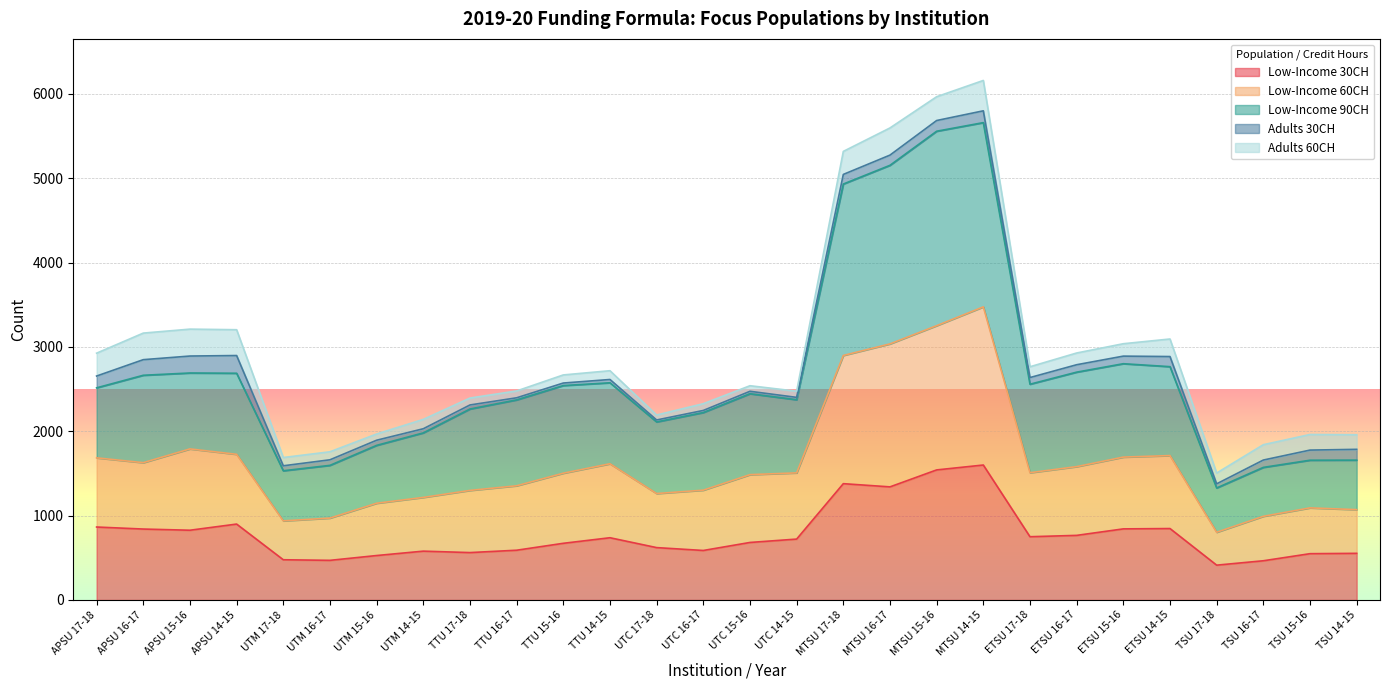

What is the label of the 6th point from the right?

ETSU 15-16